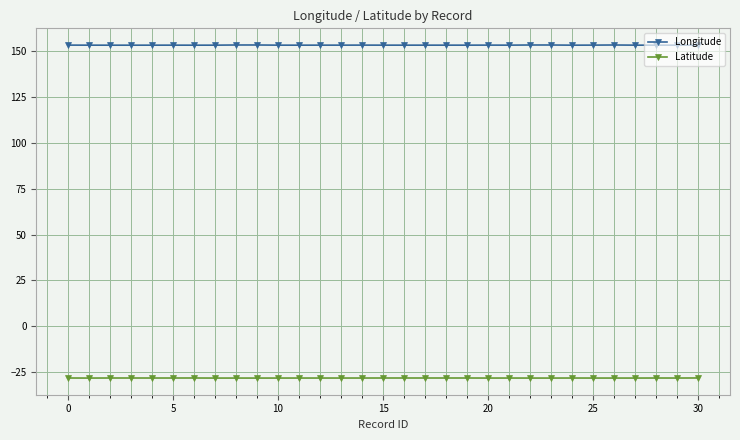

What is the average value of the Latitude series?

-28.2